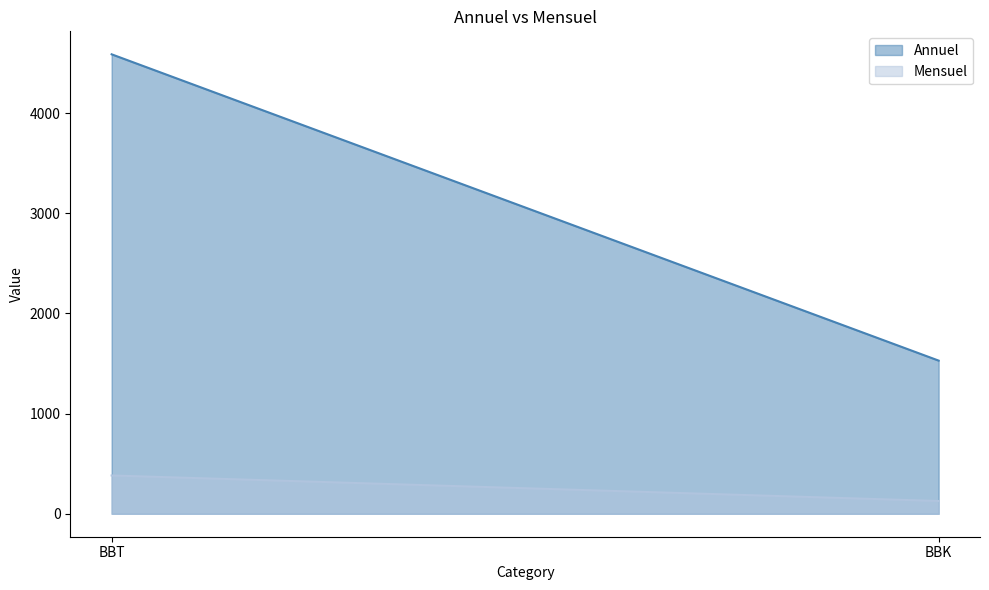

What is the difference between the highest and lowest values at BBT?

4204.9